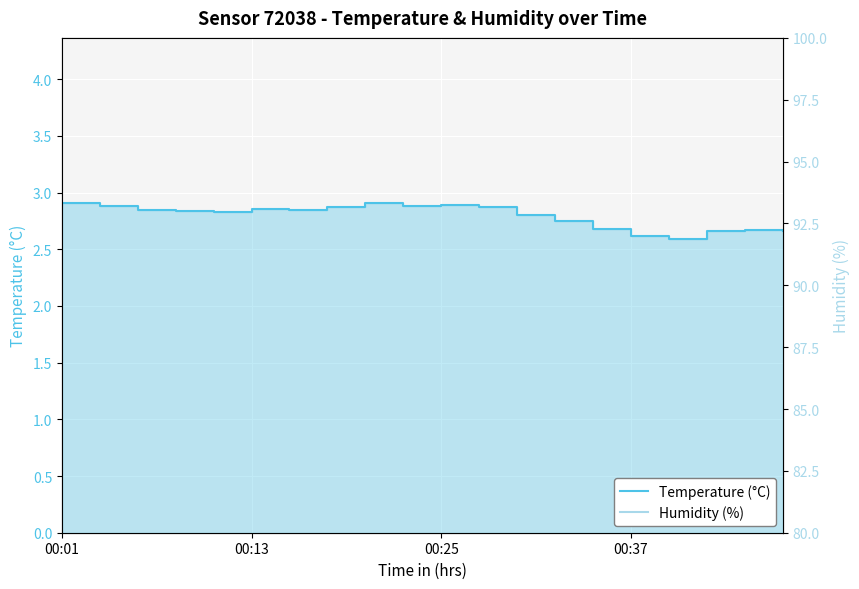

The value of Temperature (°C) at 00:13 is 4.2. True or false?

False